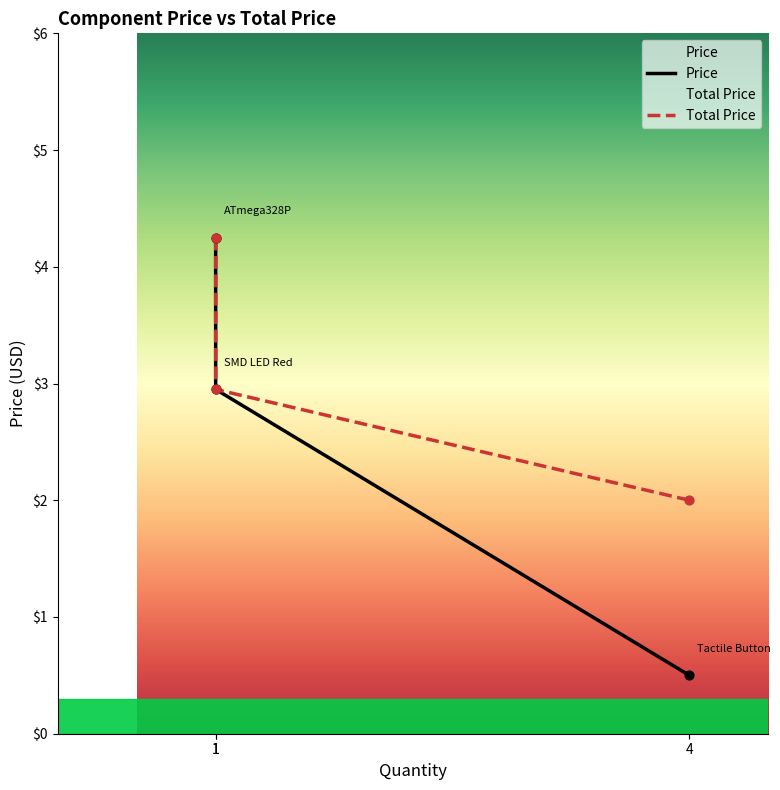

Which series has the largest total across all categories?

Total Price